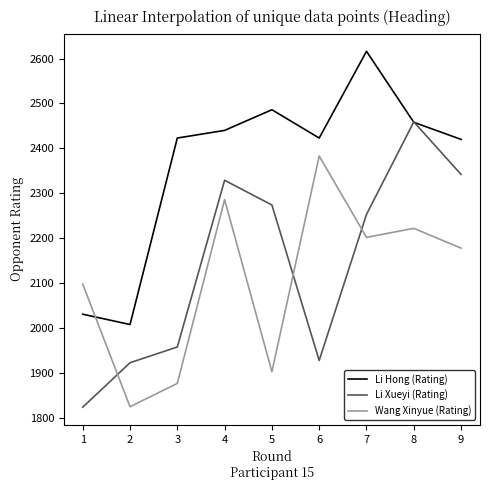

At which category does Li Hong (Rating) reach its first local valley?

2